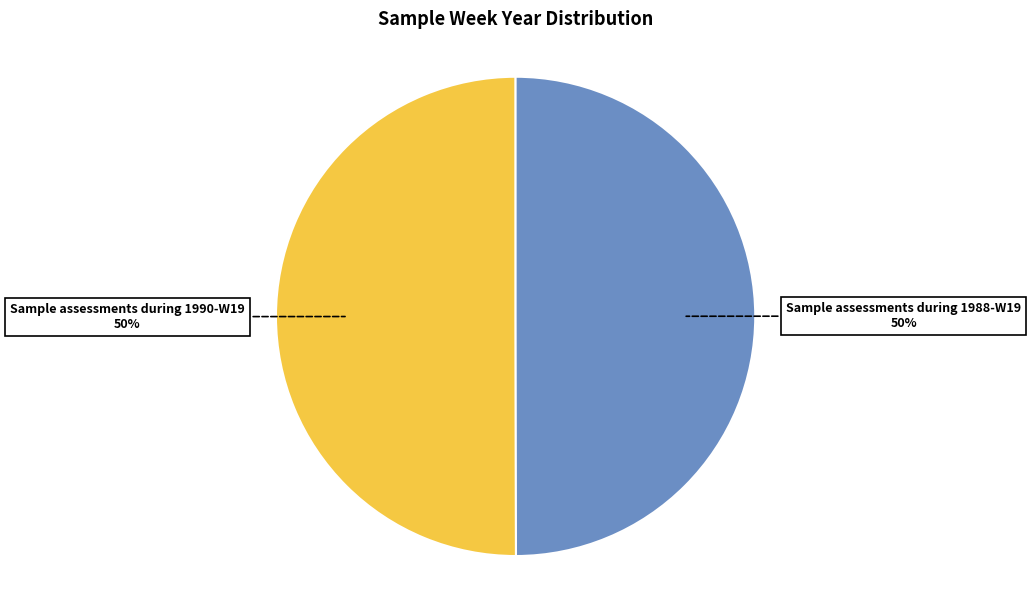

To the nearest percent, what is the combined percentage of Sample assessments during 1990-W19 and Sample assessments during 1988-W19?

100%